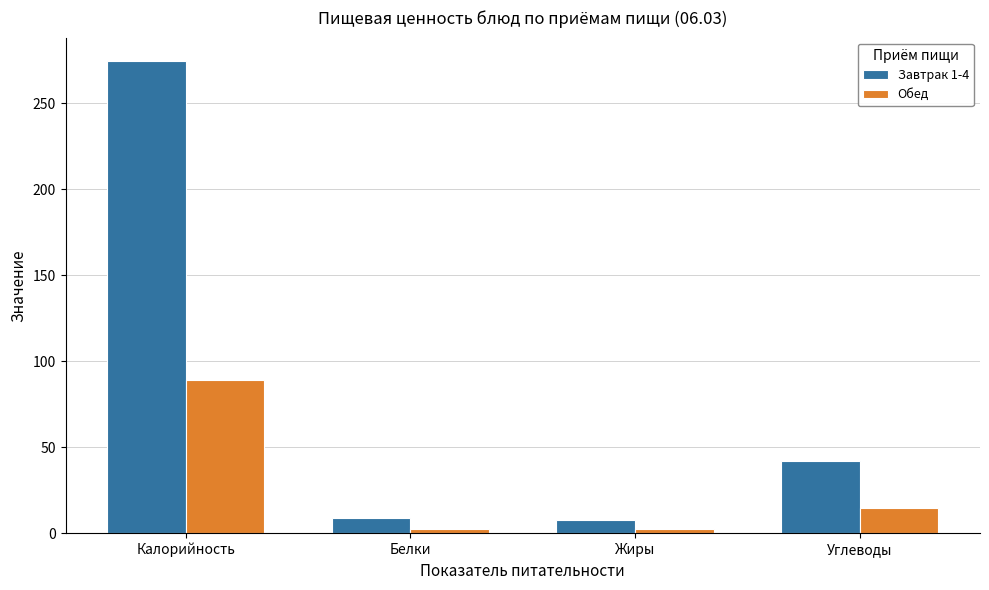

At how many categories does at least one series exceed 139?

1